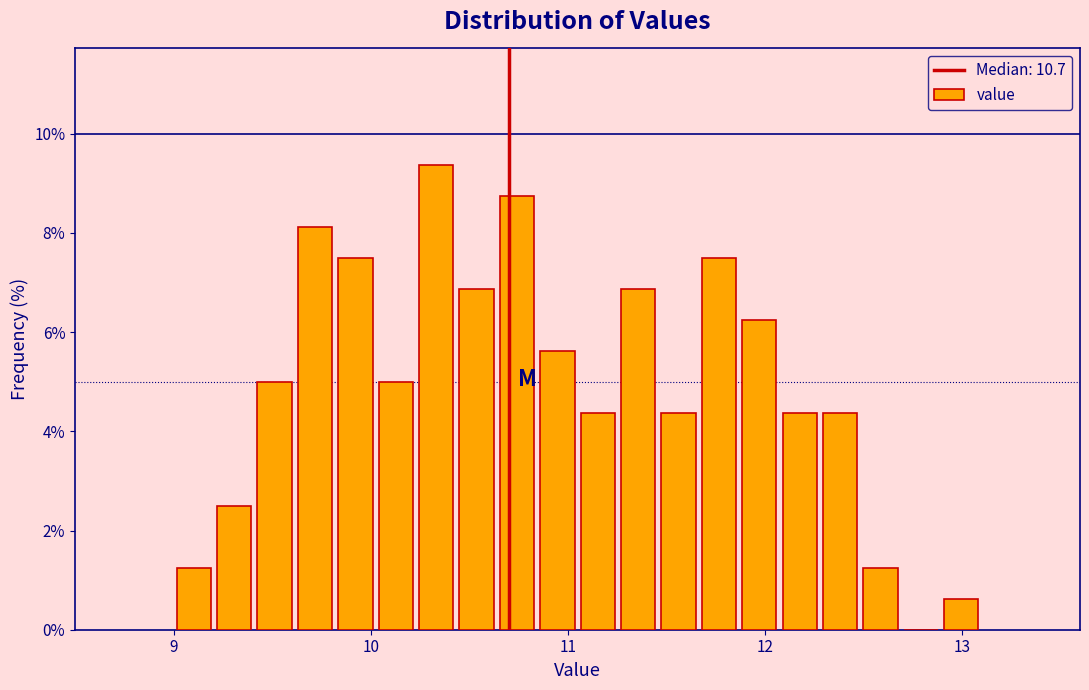

Read against the x-axis, roughly where is the centre of the tallest bar?

10.3